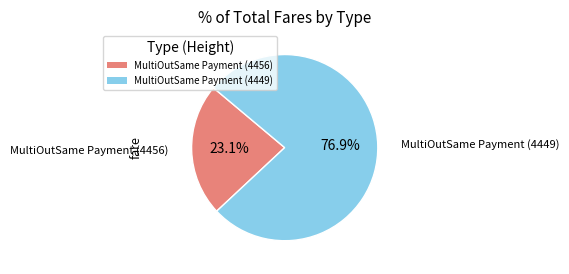

Is there a majority slice in this chart?

Yes